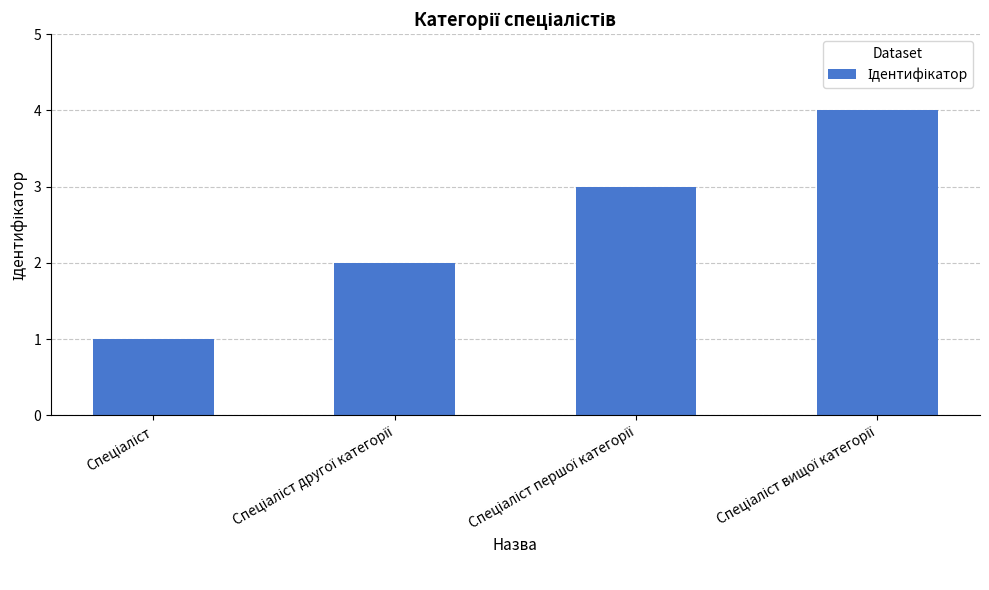

What is the difference between the maximum and minimum values?

3